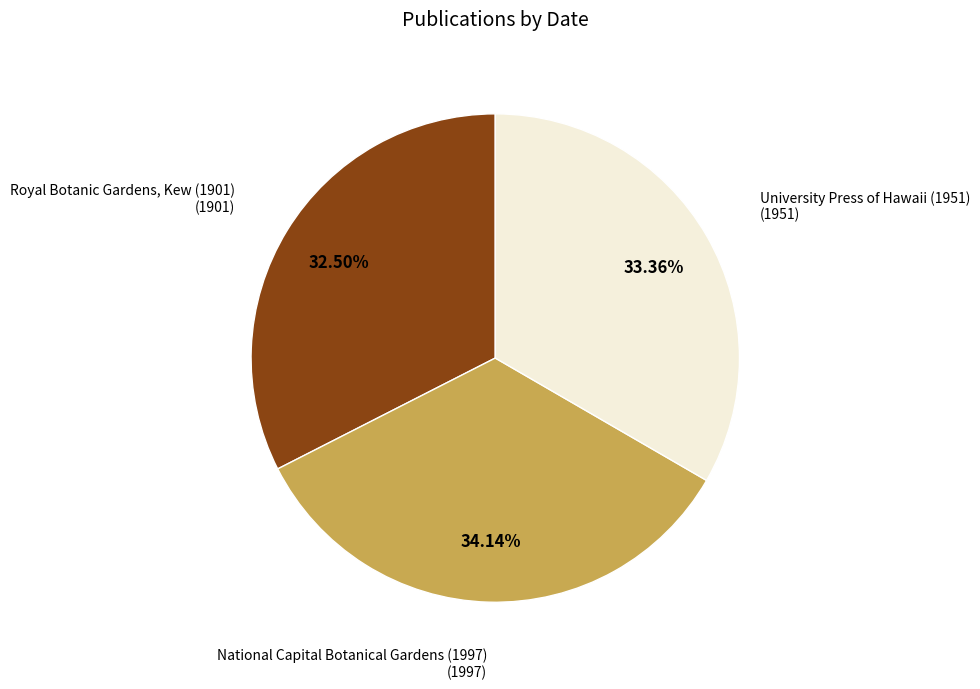

Is there a majority slice in this chart?

No